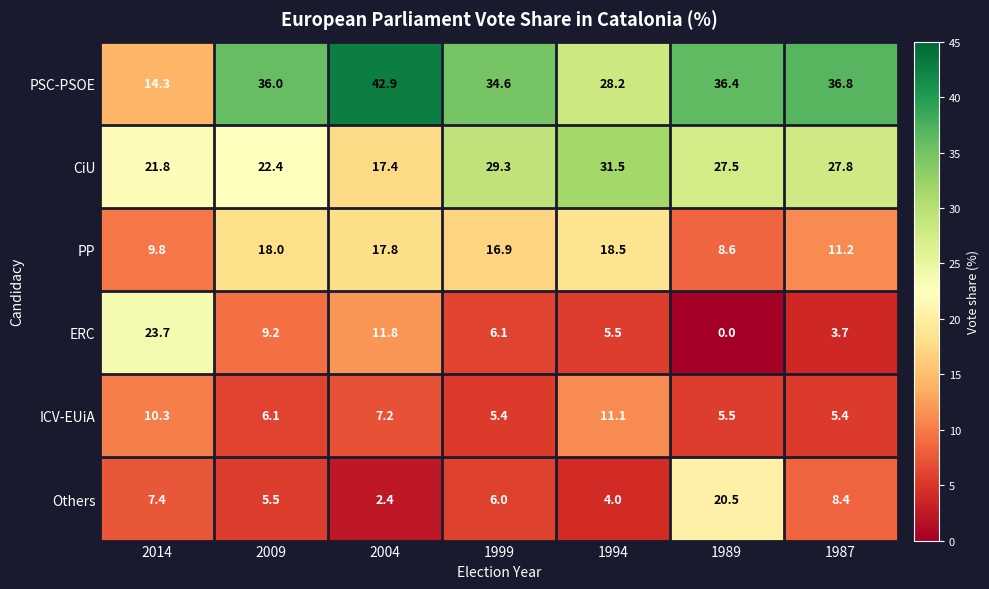

Which series has the largest total across all categories?

PSC-PSOE